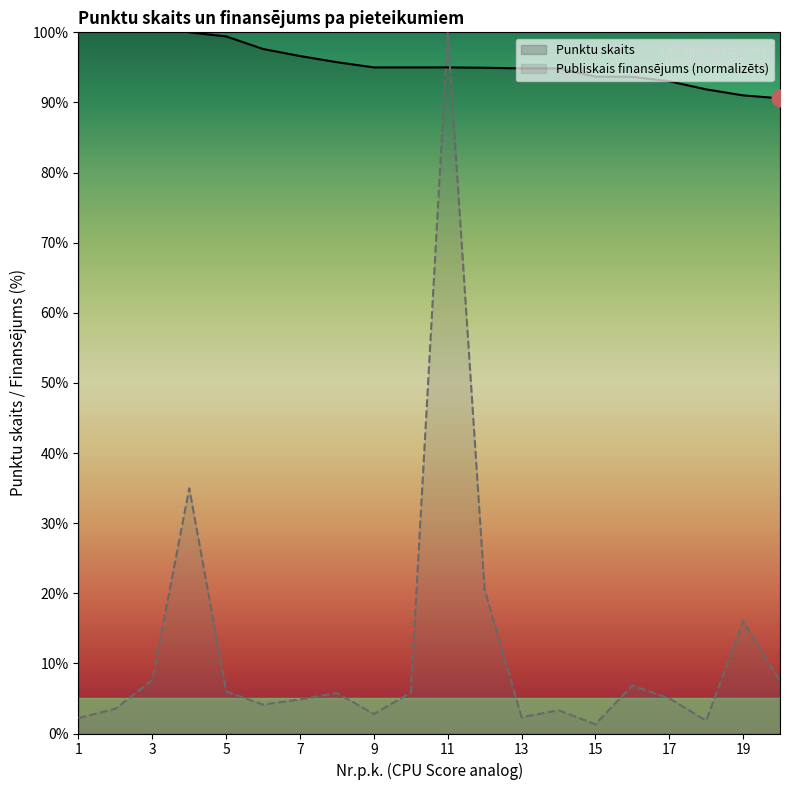

Reading right to left, what are all the values shown in this chart?

Publiskais finansējums: 20=7.5	19=16.0	18=1.8	17=5.0	16=6.9	15=1.3	14=3.3	13=2.3	12=20.5	11=100.0	10=5.8	9=2.8	8=5.8	7=4.9	6=4.1	5=6.0	4=35.0	3=7.7	2=3.5	1=2.2
Punktu skaits: 20=90.6	19=91.0	18=91.9	17=93.0	16=93.7	15=93.7	14=94.9	13=94.9	12=95.0	11=95.0	10=95.0	9=95.0	8=95.7	7=96.6	6=97.6	5=99.4	4=100.0	3=102.5	2=106.0	1=106.8